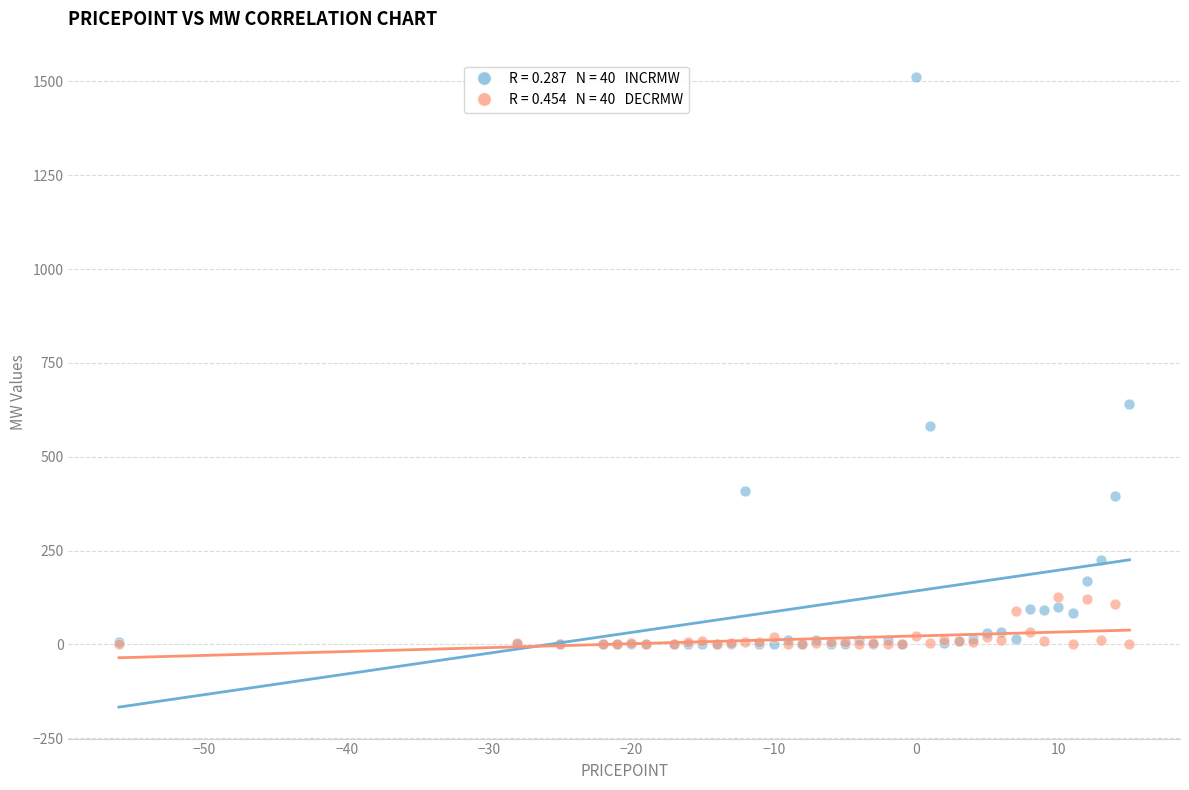

Across all series, what Y value is closest to 755?

641.5